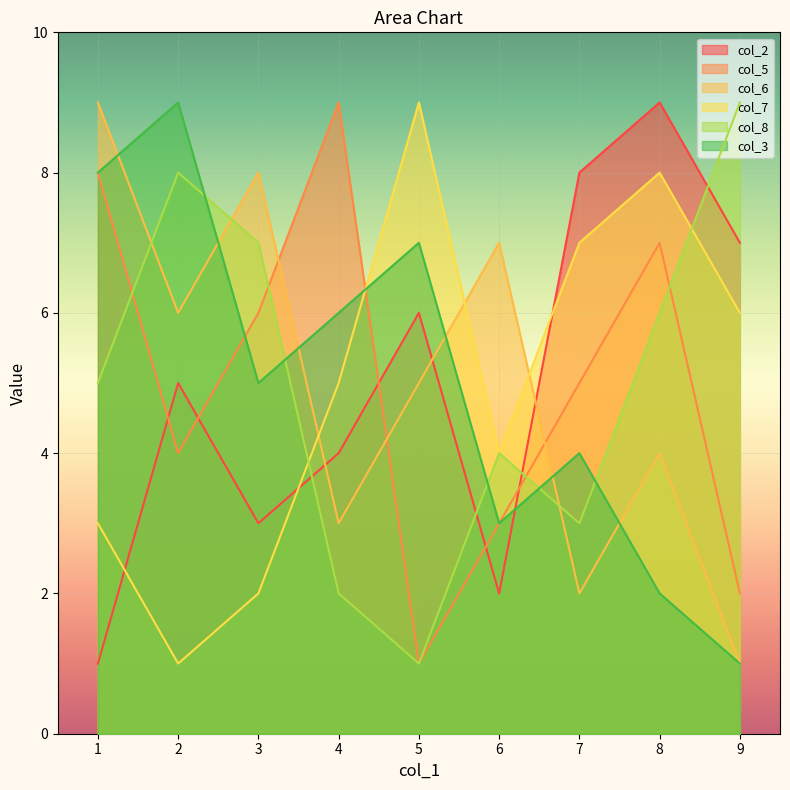

Which series has the largest total across all categories?

col_2